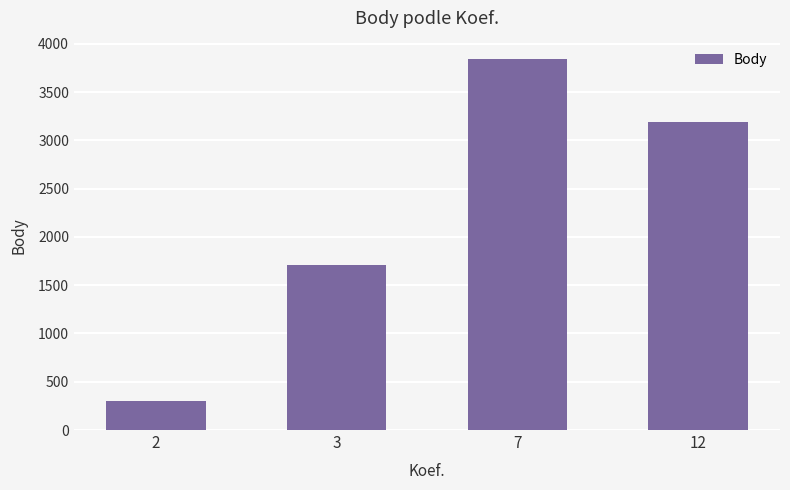

Rank the categories by value from lowest to highest.

2, 3, 12, 7